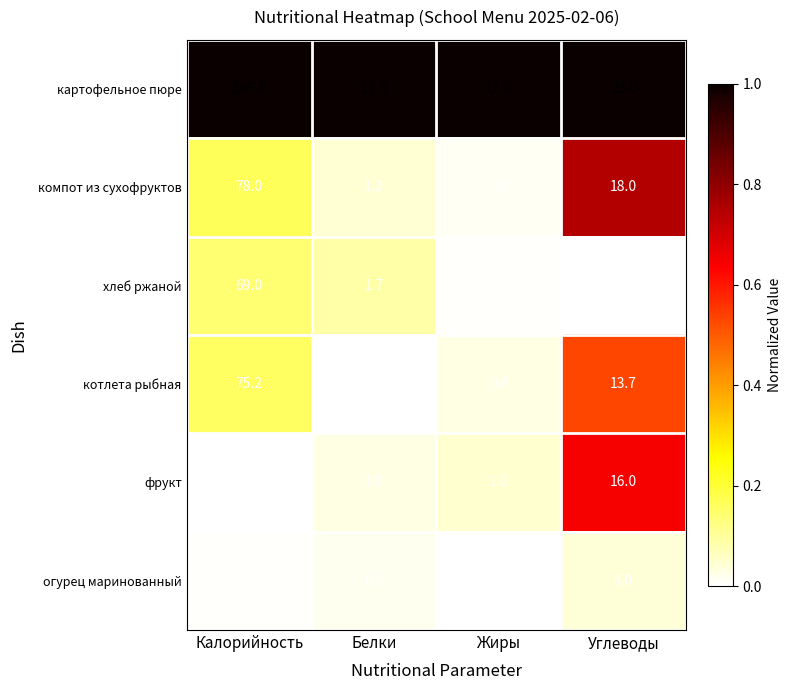

Which series has the widest spread of values?

картофельное пюре